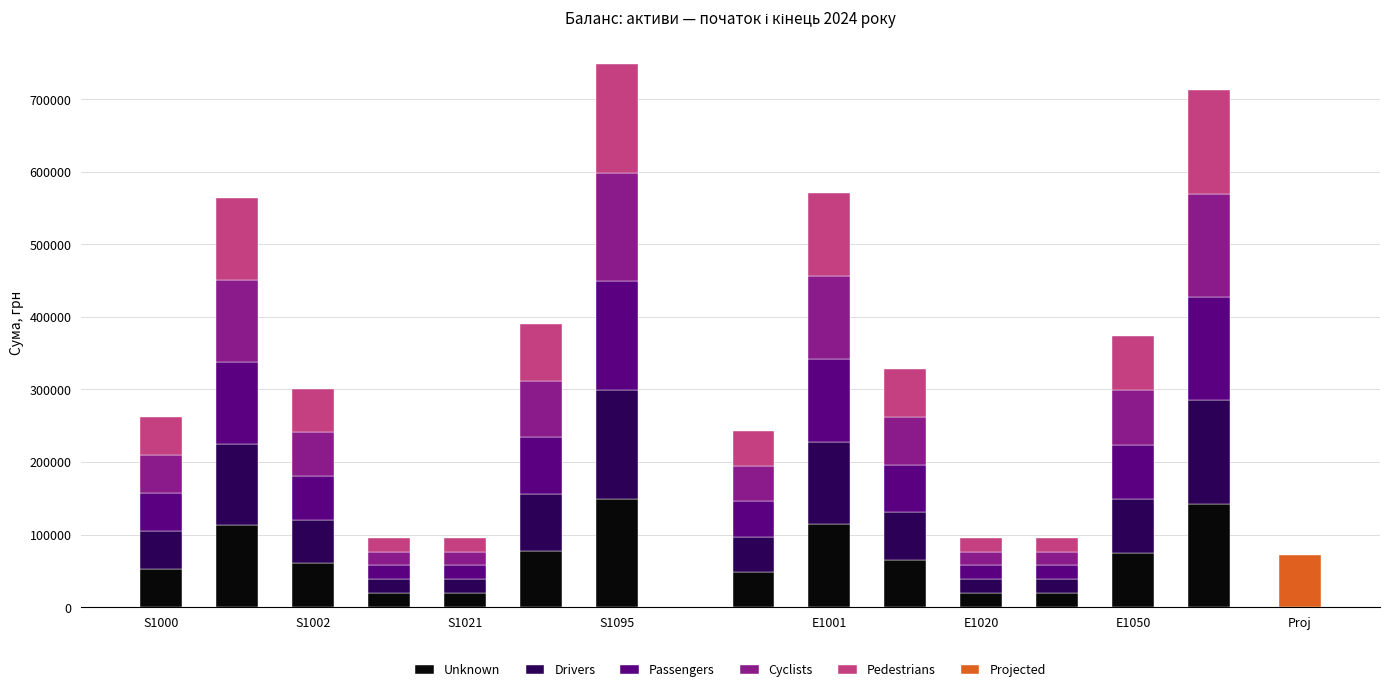

How many values in the Unknown series are below 65495?

7